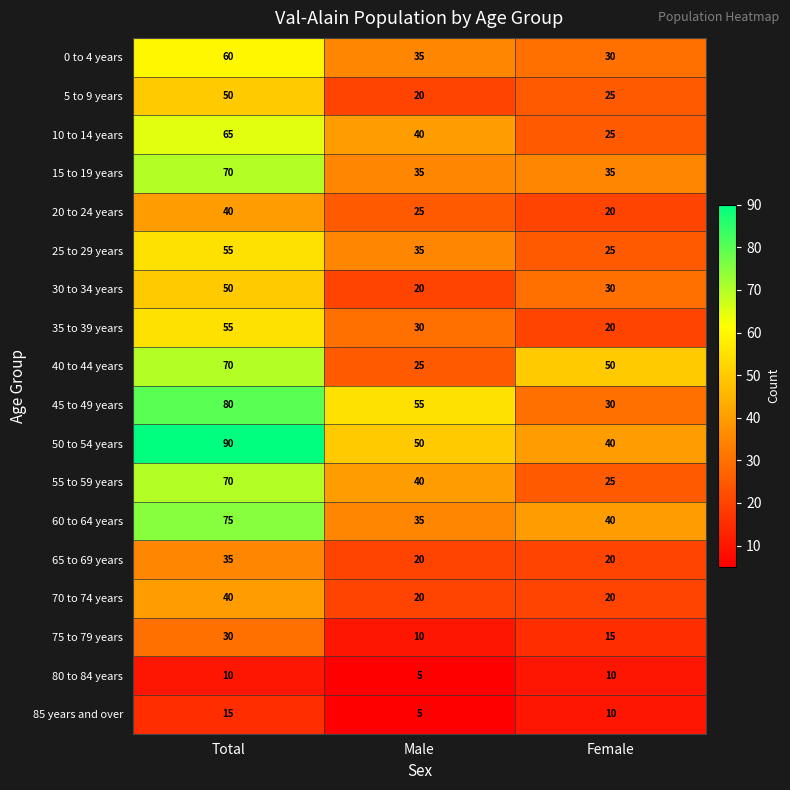

List the labels in order of 55 to 59 years value, smallest first.

Female, Male, Total